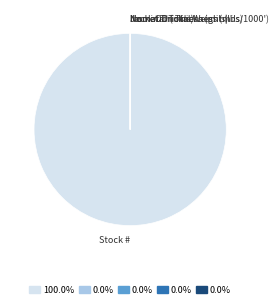

Is Stock # the majority of the pie?

Yes